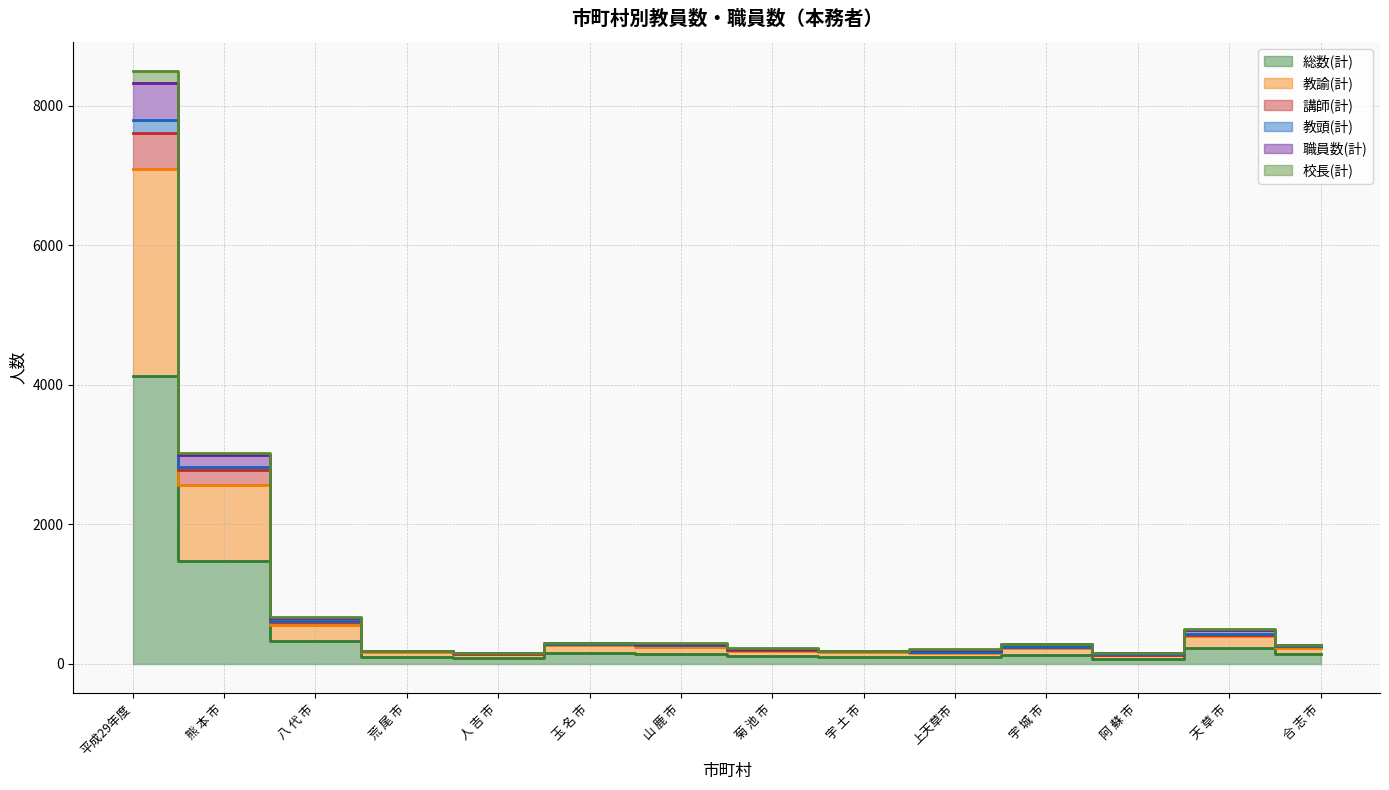

What is the value of the 校長(計) point at the 4th from the left?

165